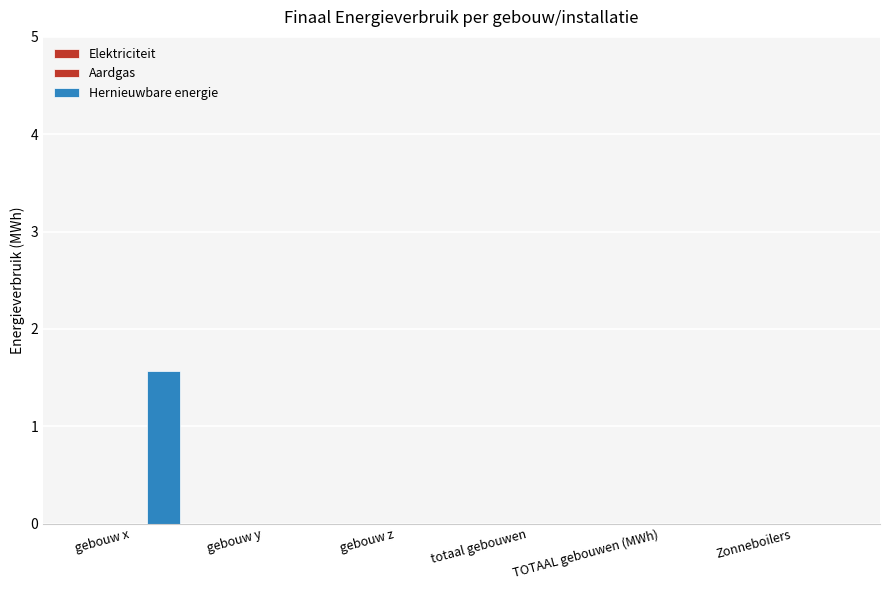

How many categories are shown in the chart?

6